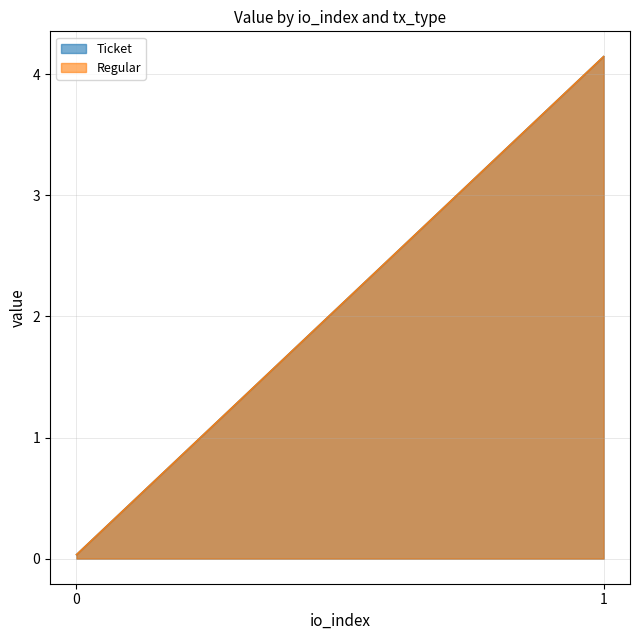

True or false: Ticket has a value of 4.1 at 1.

True